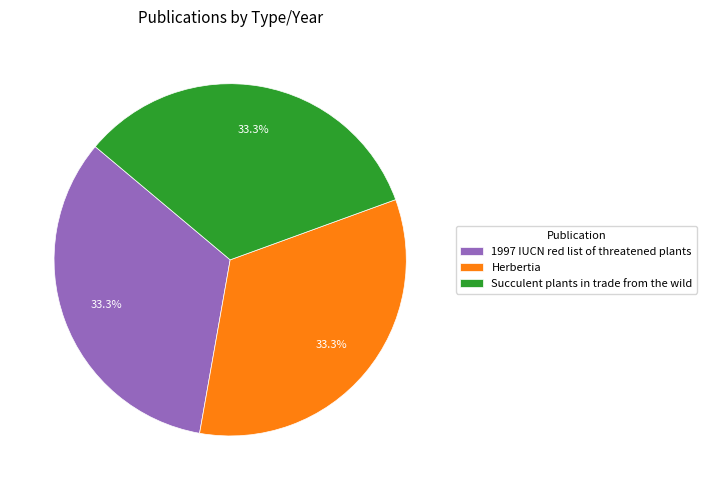

Is there a majority slice in this chart?

No